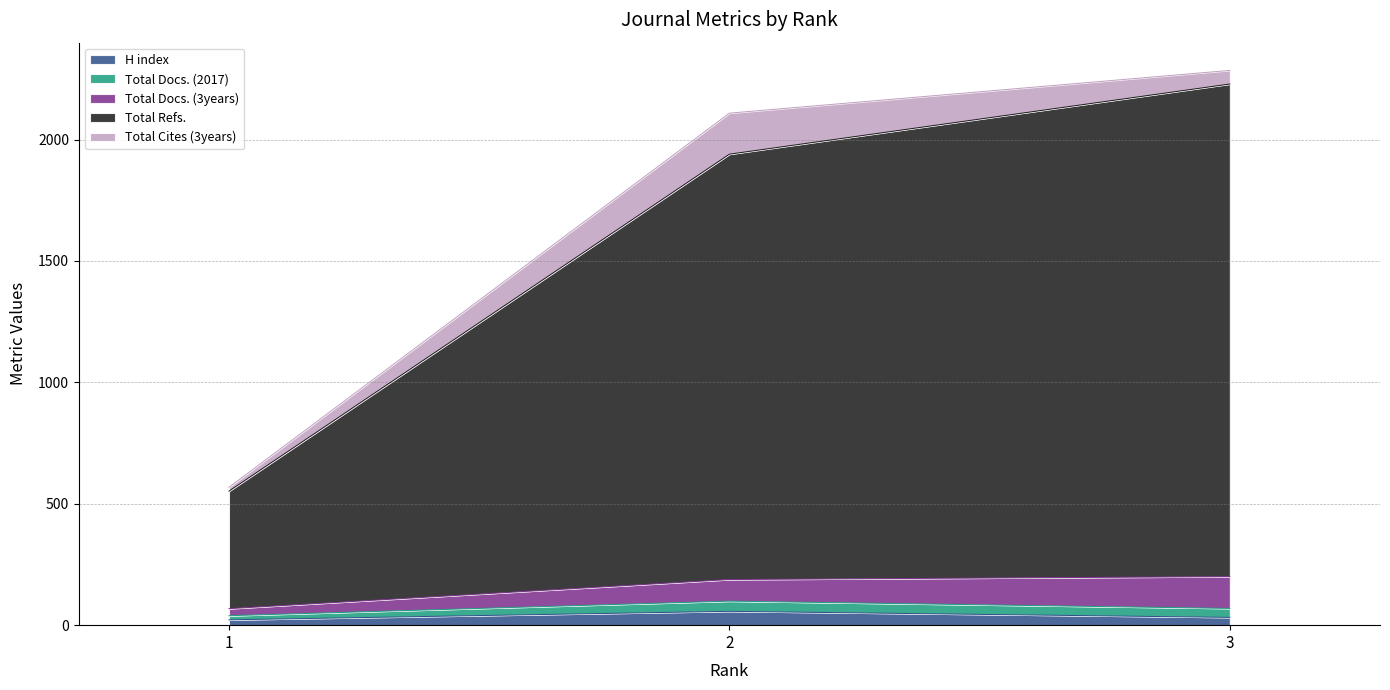

At which category is the sum across all series the highest?

3